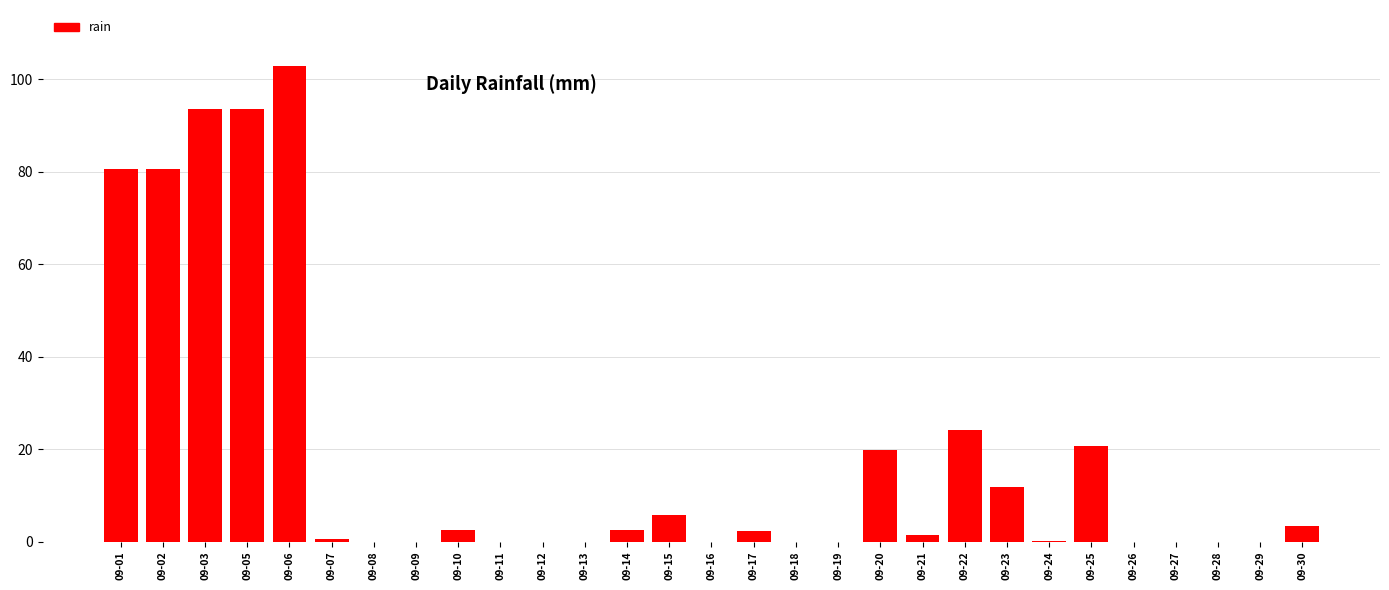

Is it true that the value at 09-25 is 20.6?

True